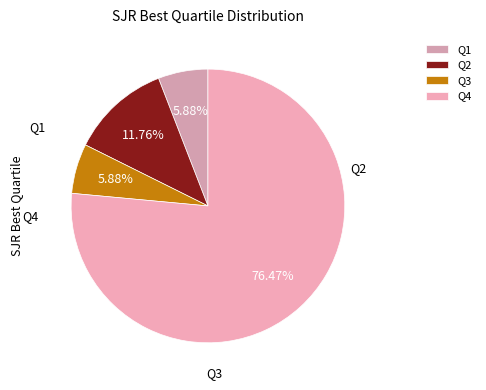

What is the change in value from Q2 to Q4?

+11